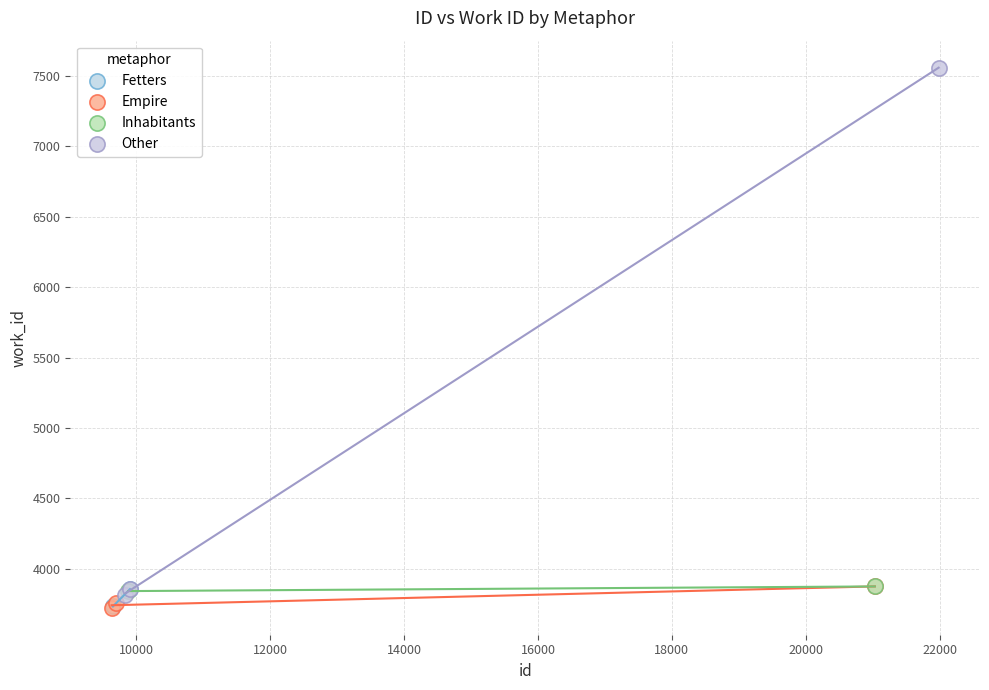

What are all the series names shown in the legend?

Fetters, Empire, Inhabitants, Other